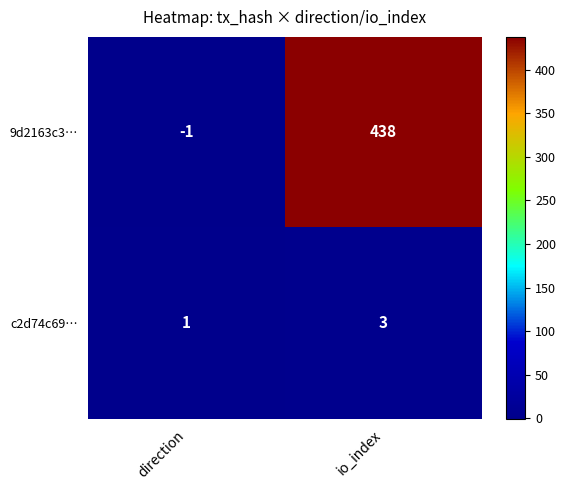

What is the sum of the c2d74c69… values at io_index and direction?

4